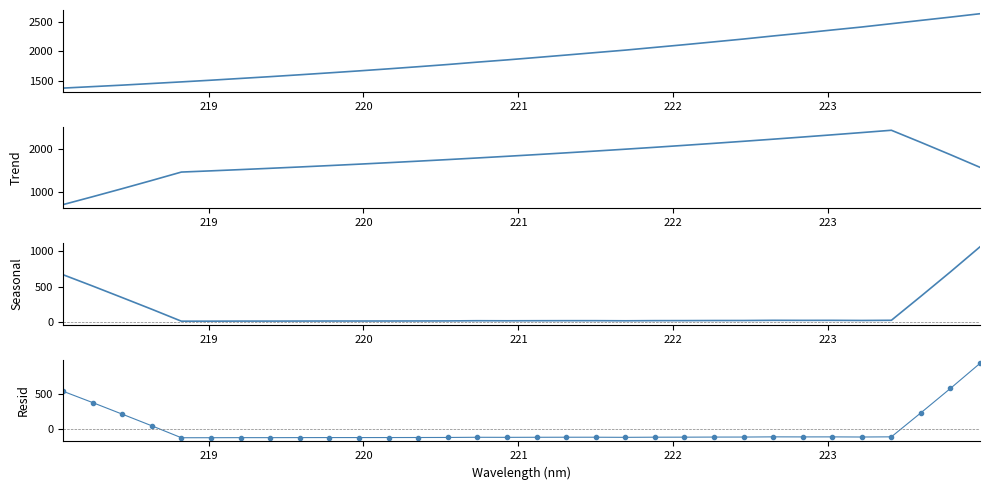

True or false: Trend and Intensity intersect in this chart.

False